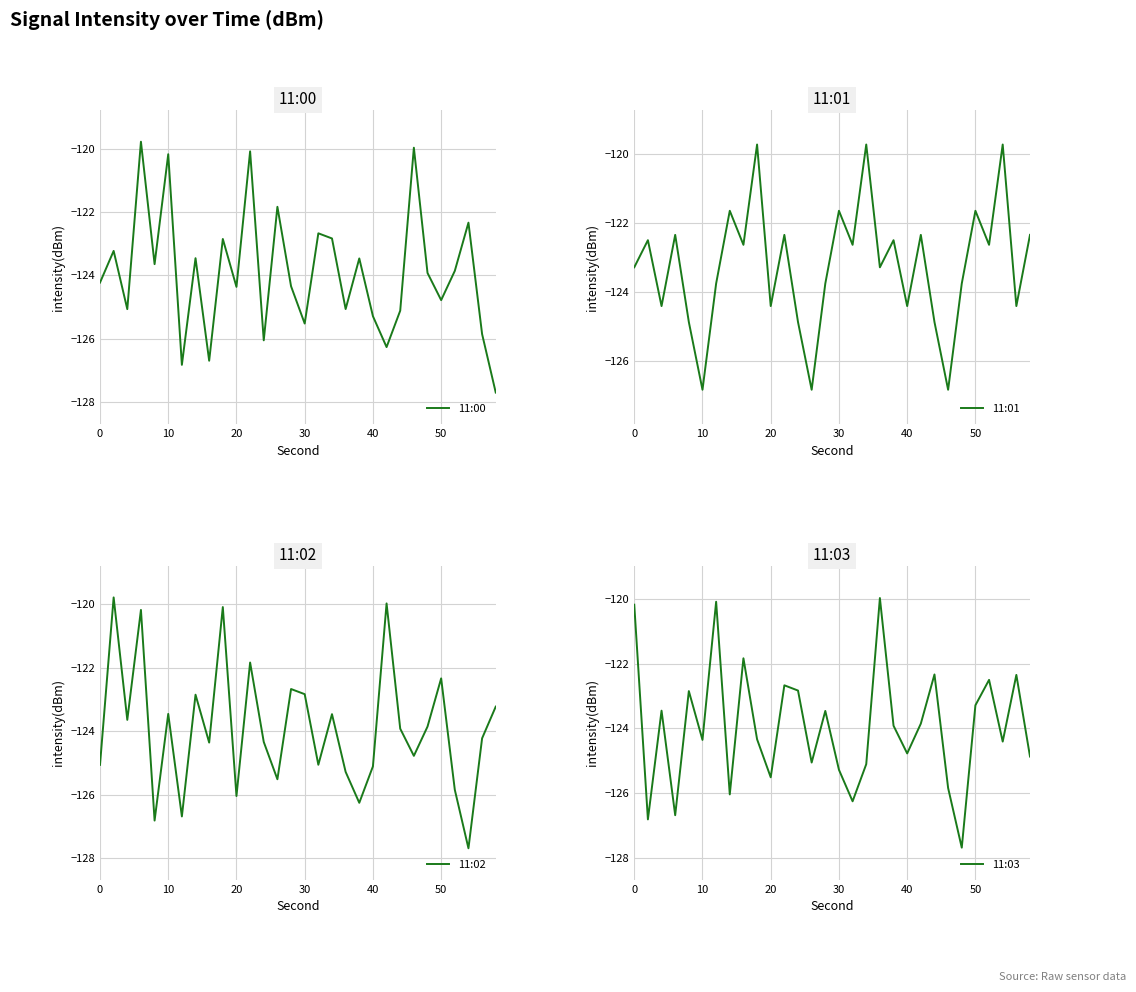

What is the difference between the maximum and minimum values in the 11:00 series?

7.9